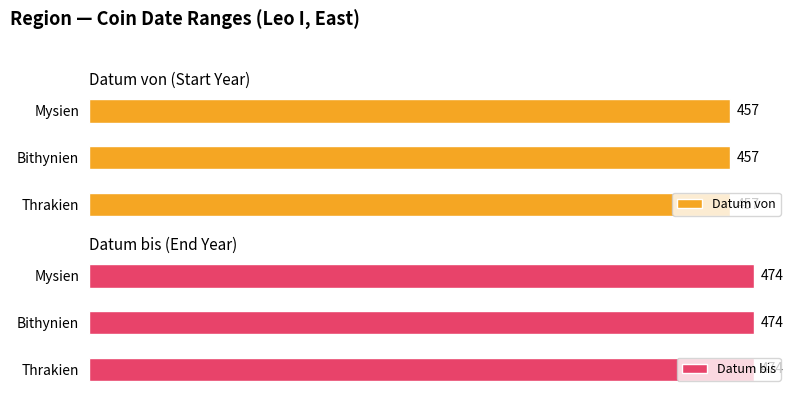

Is it true that Datum von equals 195 at Thrakien?

False